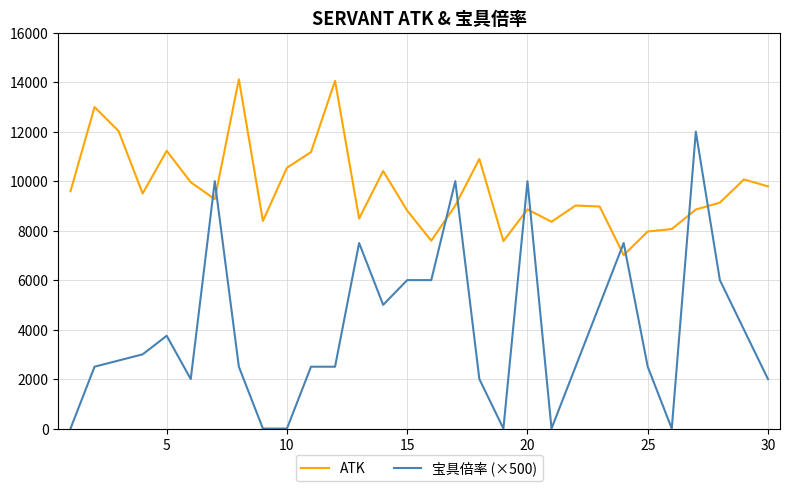

True or false: 宝具倍率 (×500) and ATK cross at least once.

True